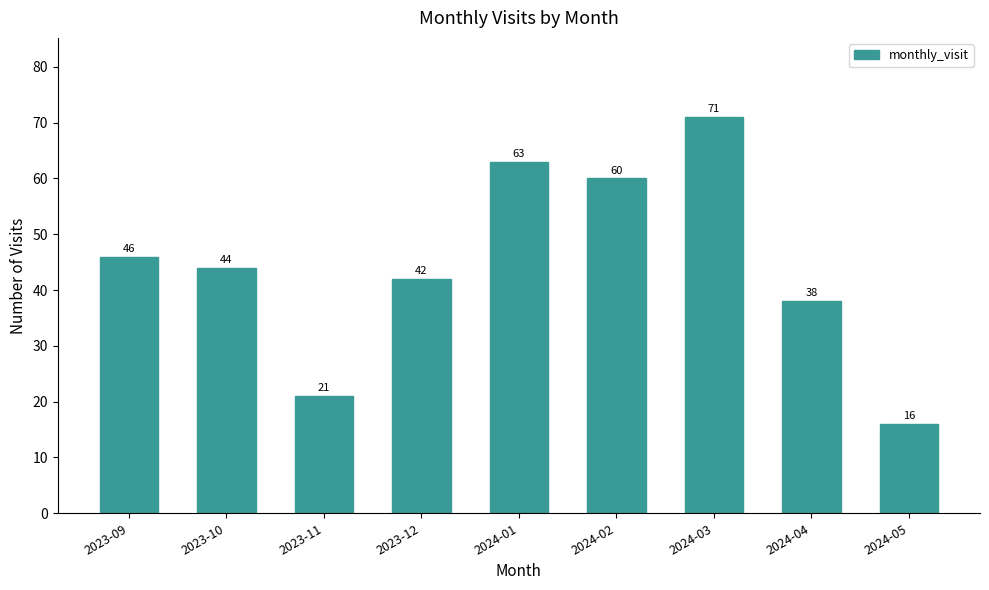

The value at 2023-10 is 12. True or false?

False